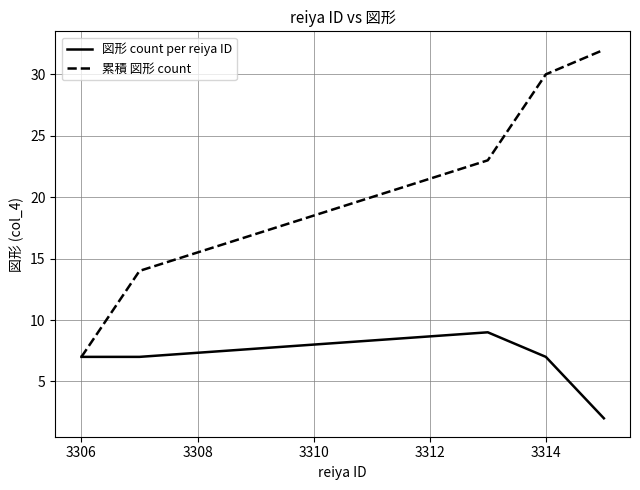

Rank the series by their average value, from lowest to highest.

図形 count per reiya ID, 累積 図形 count